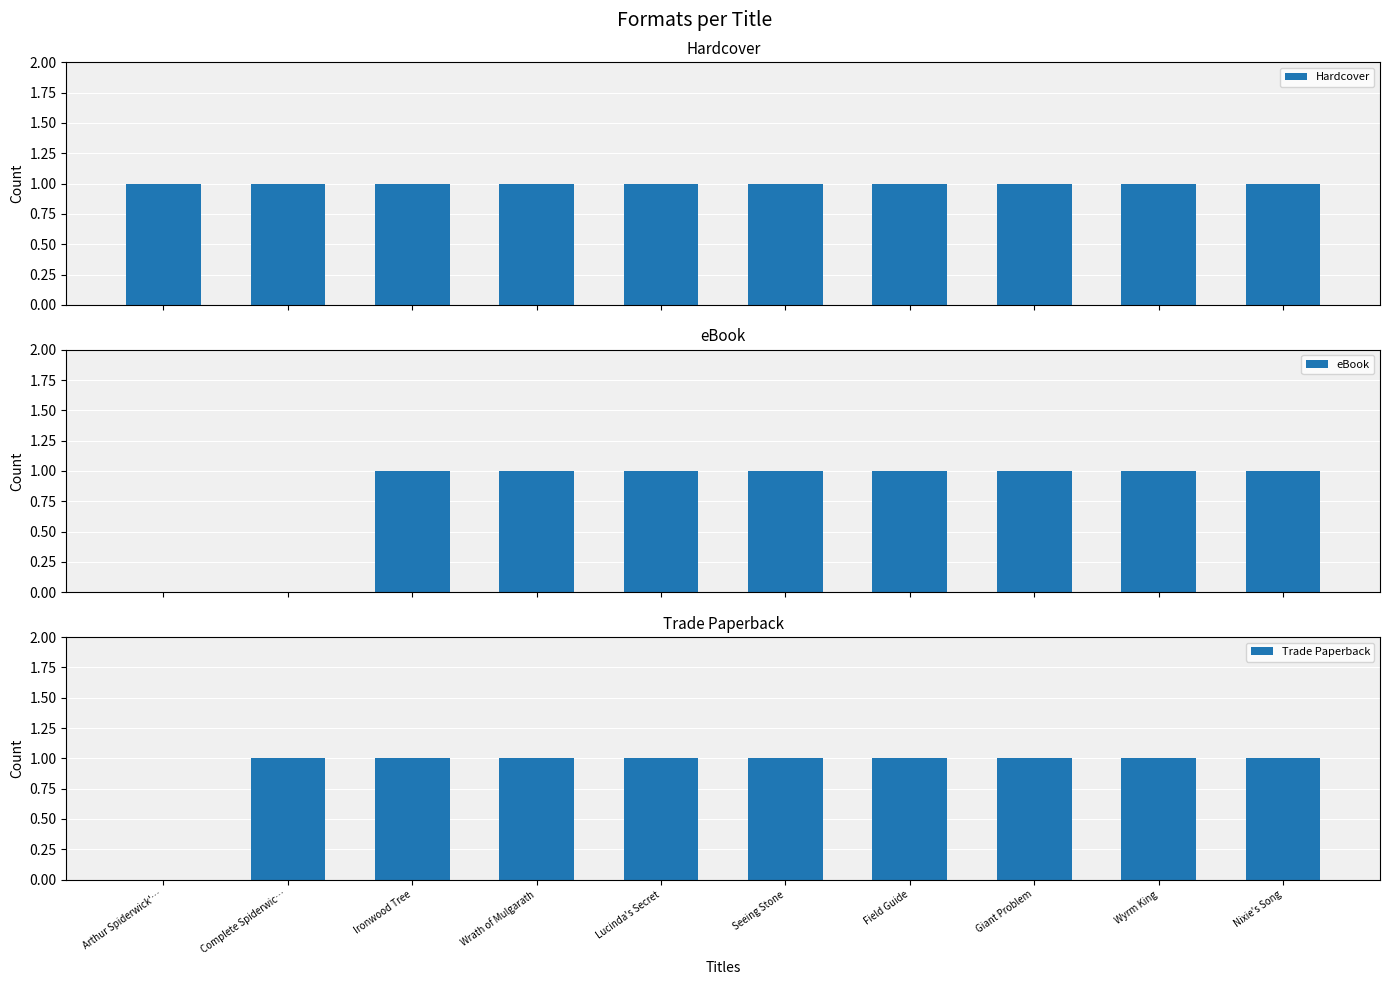

Between Wrath of Mulgarath and Field Guide, which series saw the biggest shift?

Hardcover